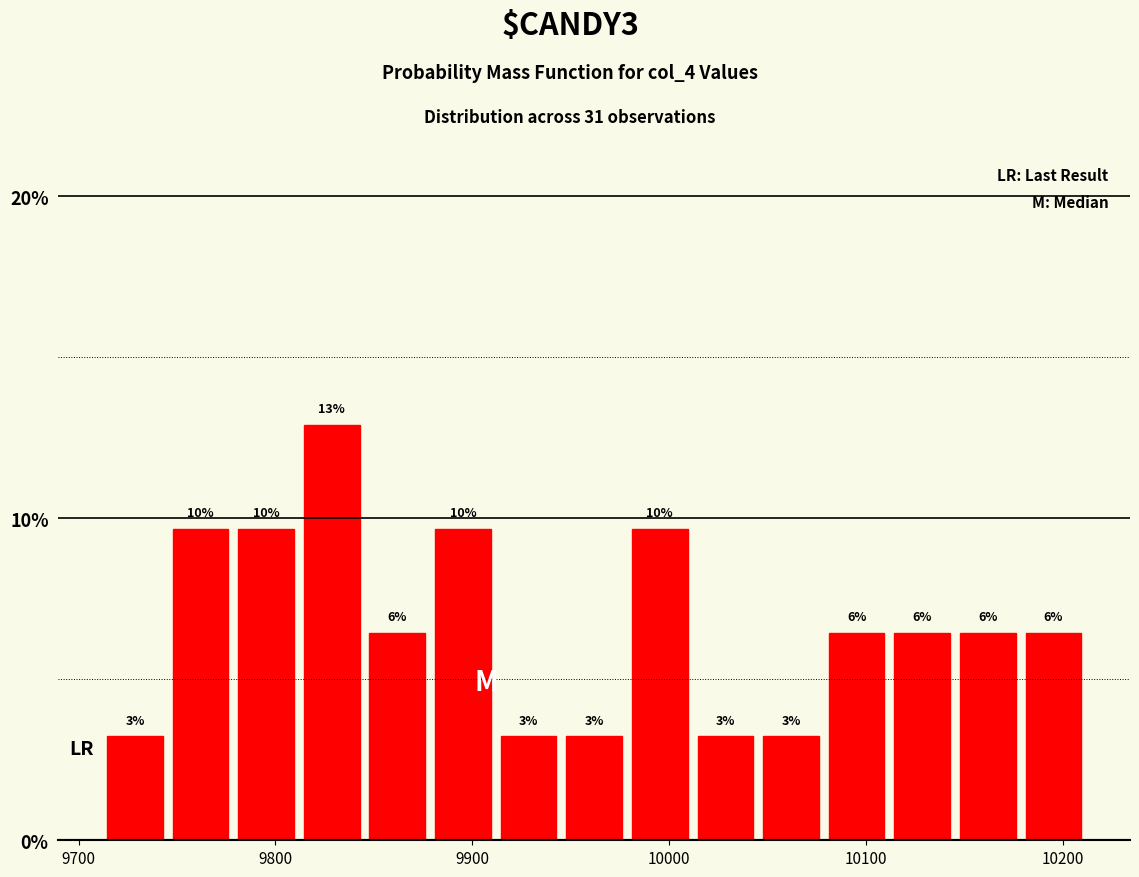

Around what value on the x-axis is the tallest bar? Give the approximate position of its centre, as read against the axis.

9830